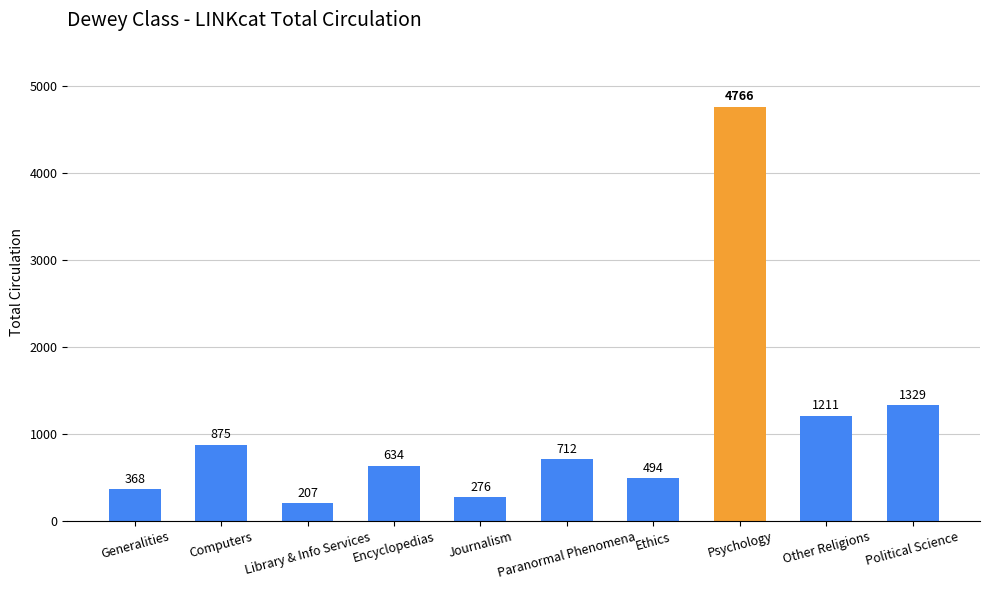

How many values are below 712?

5